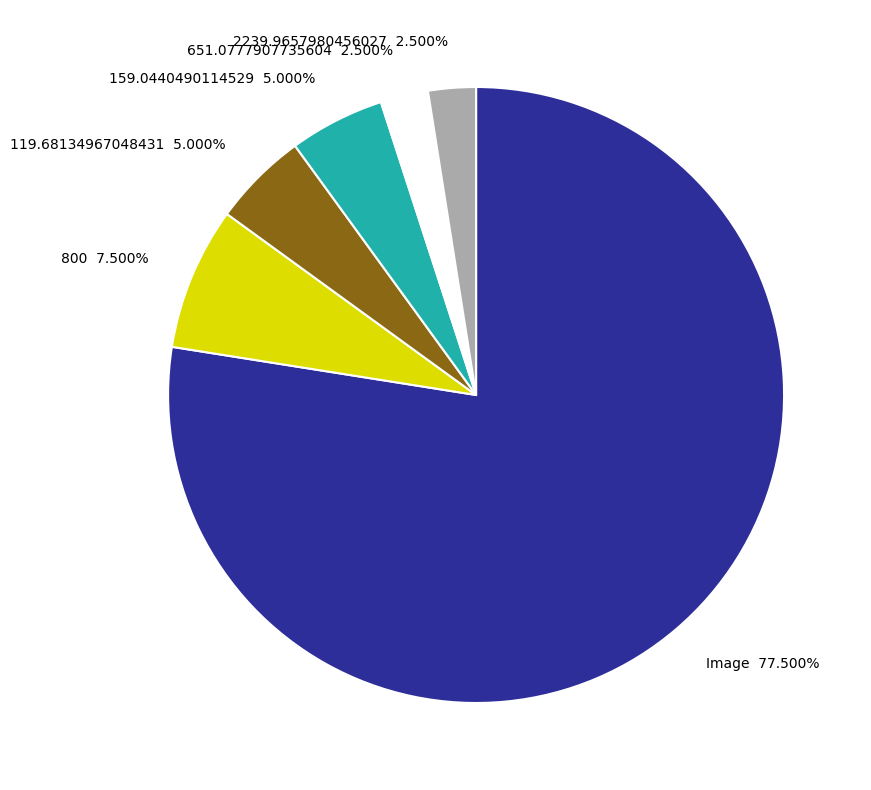

Between 2239.9657980456027 2.500% and 159.0440490114529 5.000%, which is larger?

159.0440490114529 5.000%